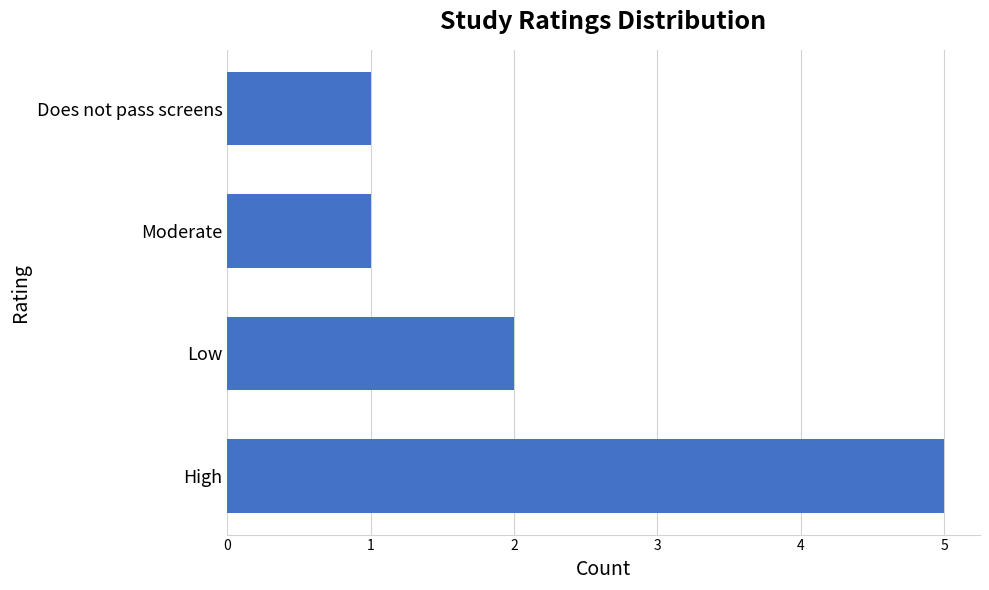

Reading bottom to top, extract all data points from this chart.

High=5	Low=2	Moderate=1	Does not pass screens=1